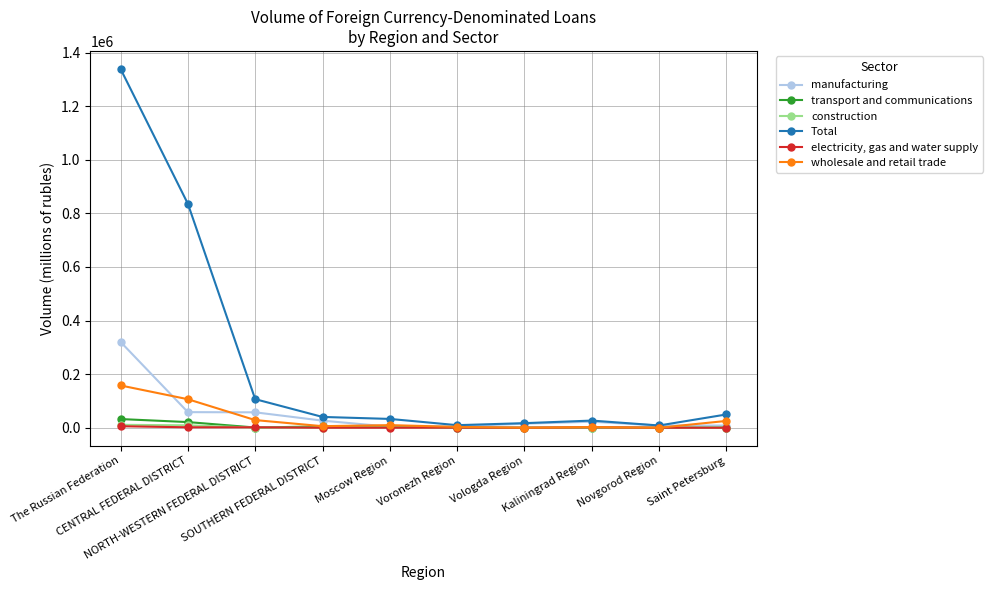

Which series has the largest total across all categories?

Total